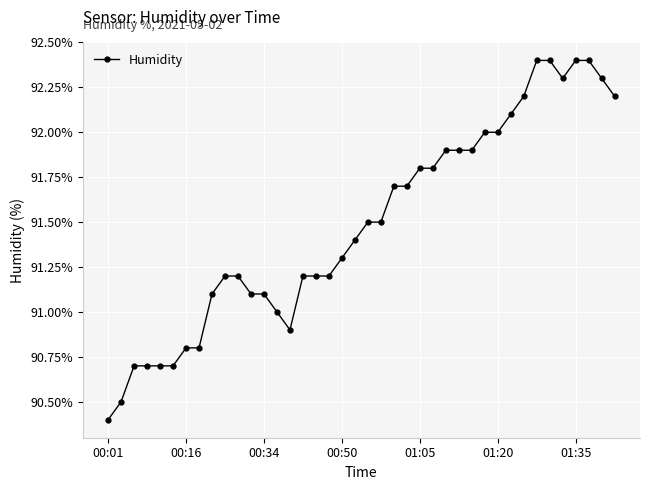

What is the minimum value shown in the chart?

90.4